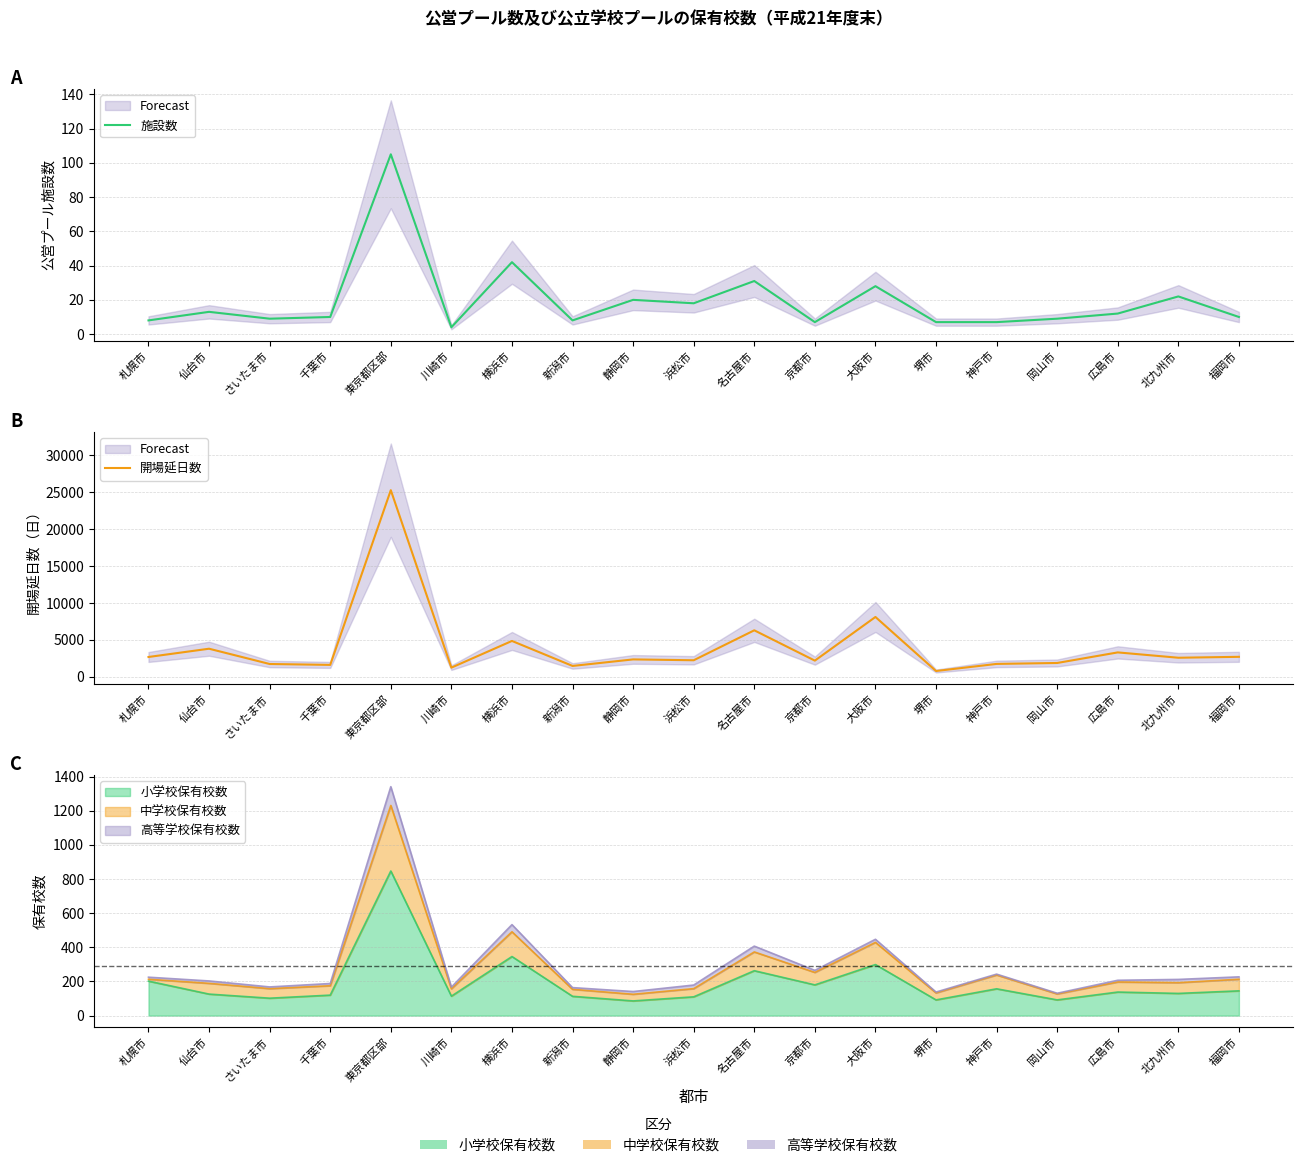

At which category is the sum across all series the highest?

東京都区部